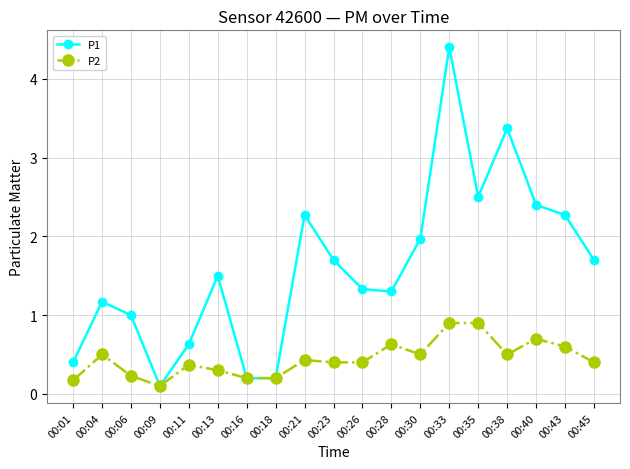

Rank the series by their maximum value, from highest to lowest.

P1, P2